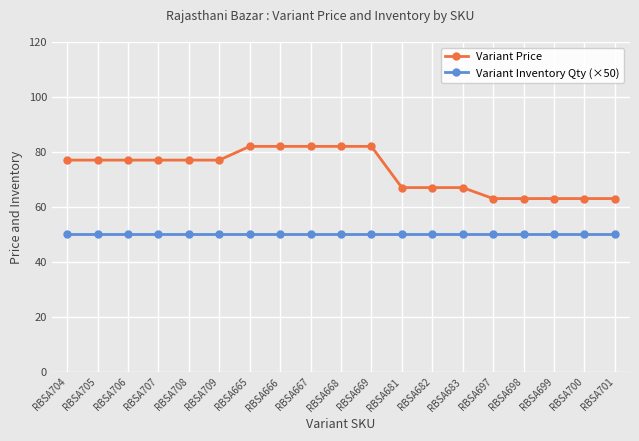

What are all the series names shown in the legend?

Variant Price, Variant Inventory Qty (×50)